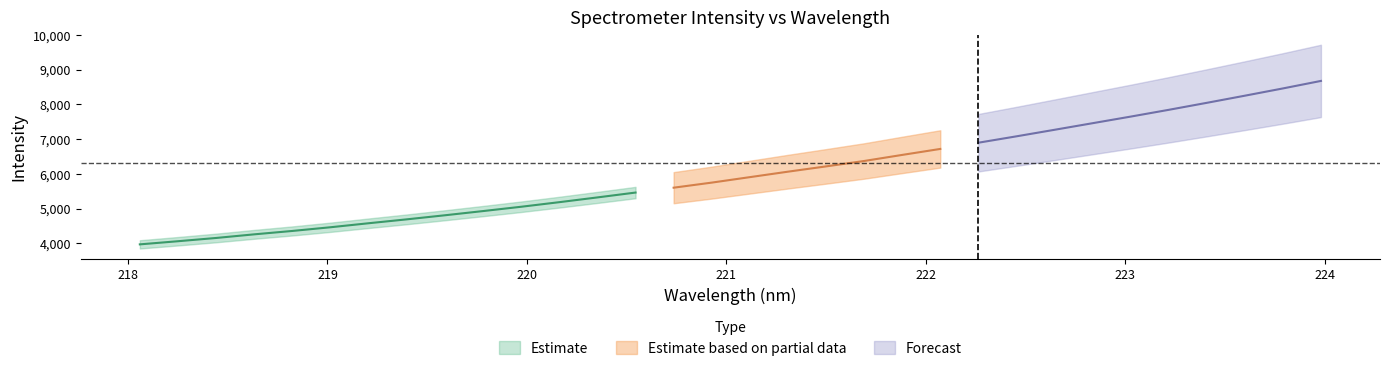

At which category does the chart reach its minimum across all series?

218.0596